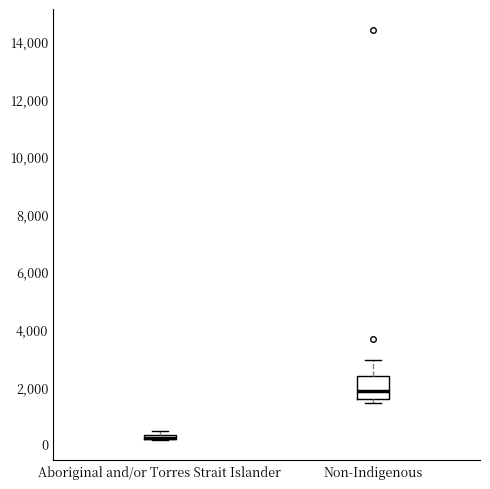

Where is the upper edge of the box for Aboriginal and/or Torres Strait Islander on the y-axis? The values are not printed on the chart, so give them approximately, as read against the axis.

400